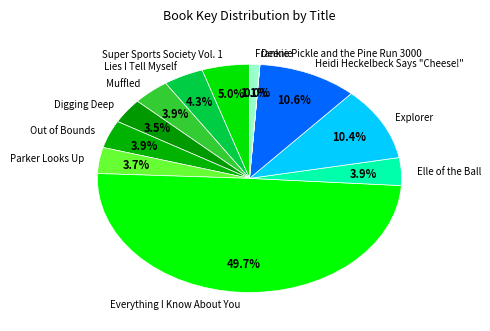

What percentage is NOT represented by Everything I Know About You?

50.3%